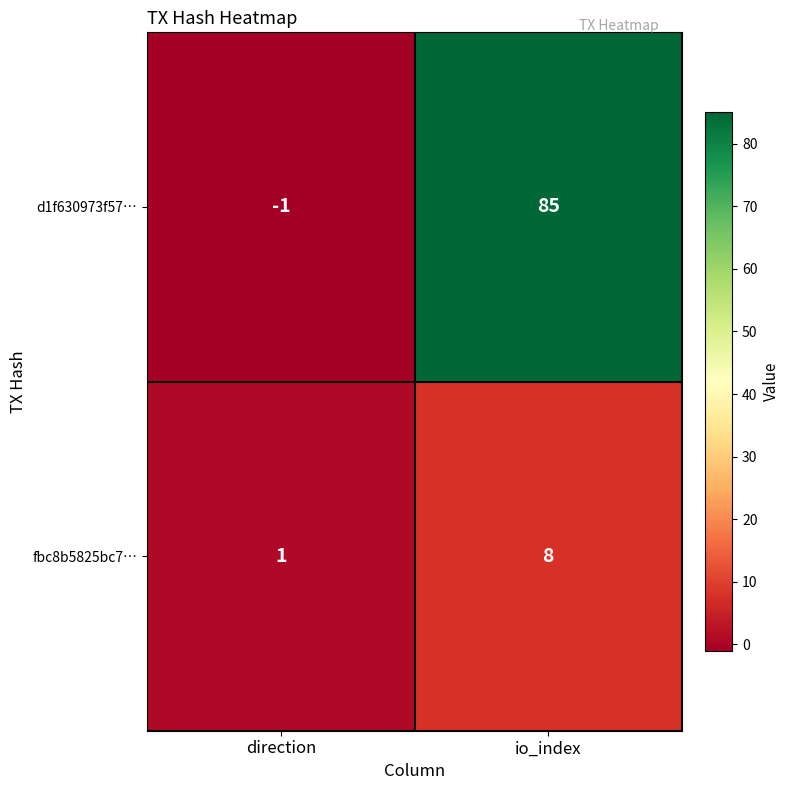

What is the greatest value displayed?

85